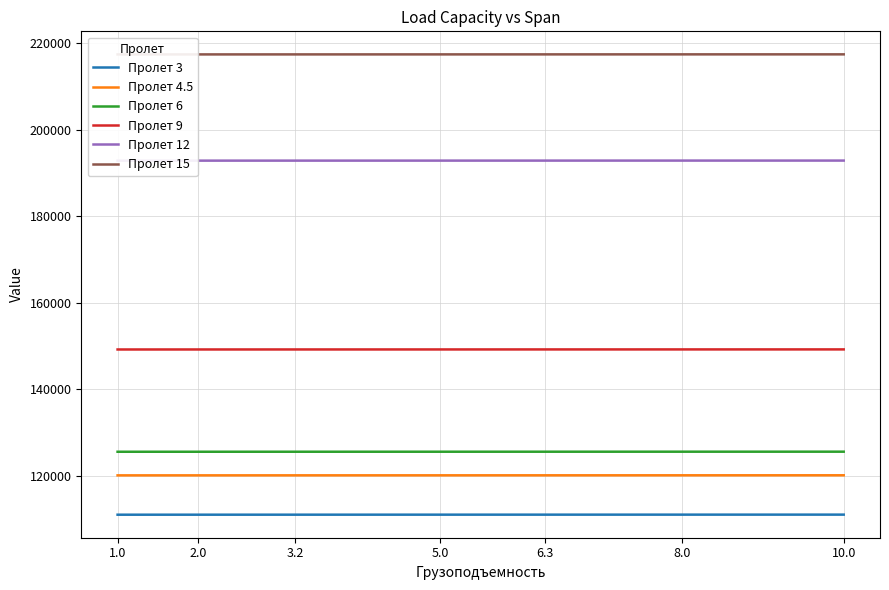

At which label does Пролет 4.5 first exceed 120097?

6.3